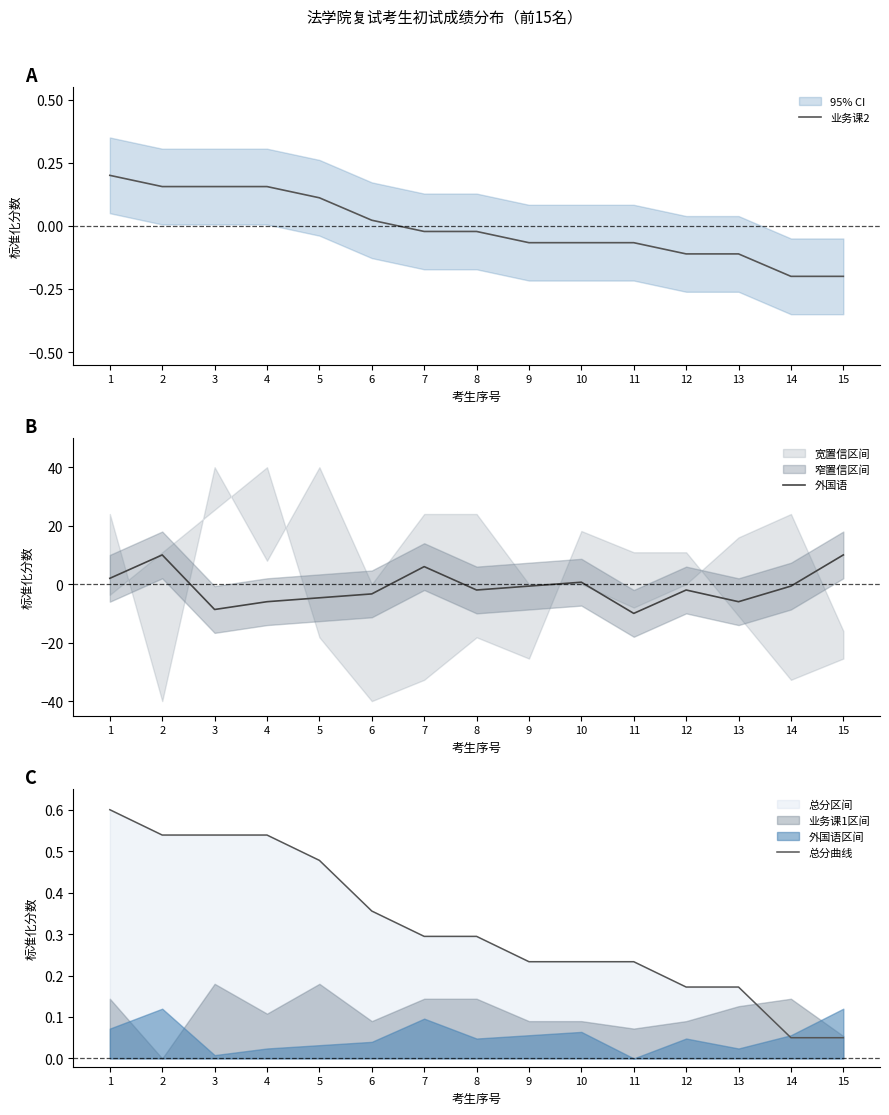

Which series changed the most between 7 and 15?

外国语